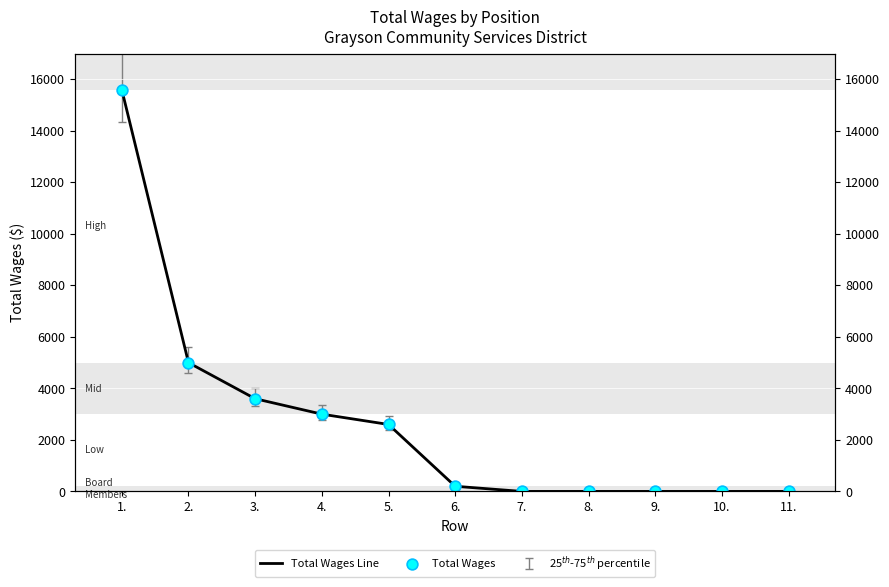

Is the value of Total Wages Line at 3. greater than the value of Total Wages at 10.?

Yes